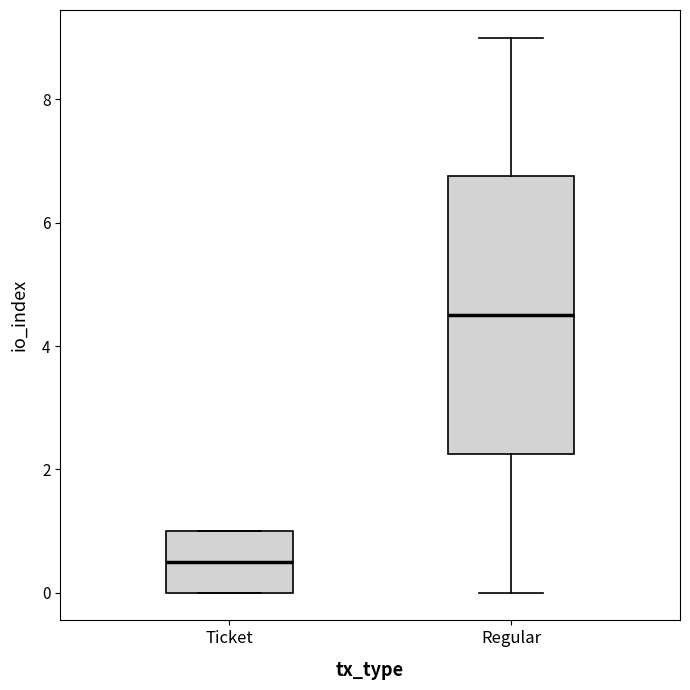

Reading left to right, transcribe this box plot: for each box, give where its median line is, the range the box spans, and where its two whiskers end, as read against the y-axis. The values are not printed on the chart, so give them approximately, as read against the axis.

Ticket: median 0.6, box 0.0 to 1.0, whiskers 0.0 to 1.0
Regular: median 4.6, box 2.2 to 6.8, whiskers 0.0 to 9.0